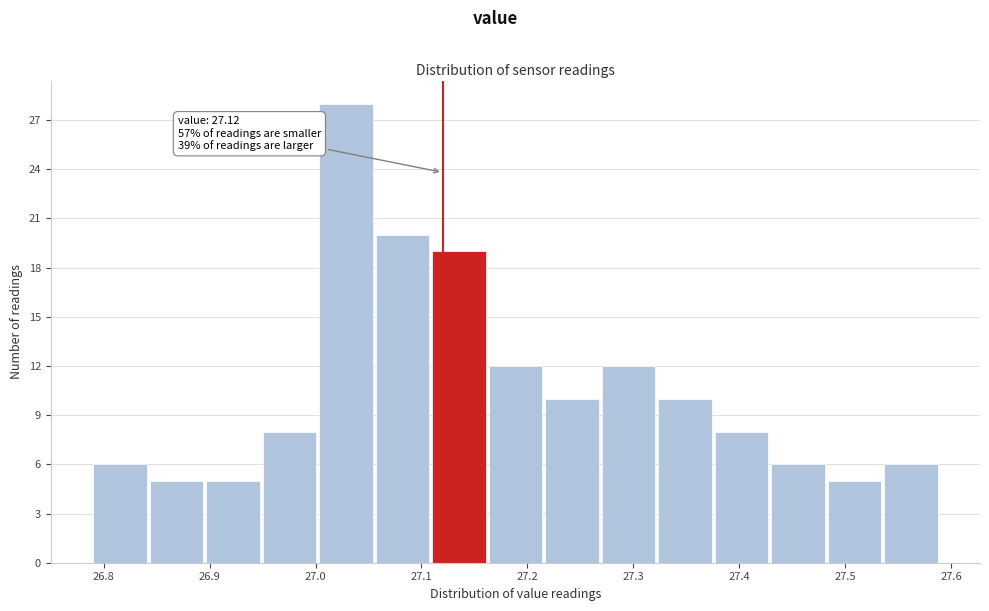

Which range on the x-axis has the tallest bar?

27.00 to 27.06